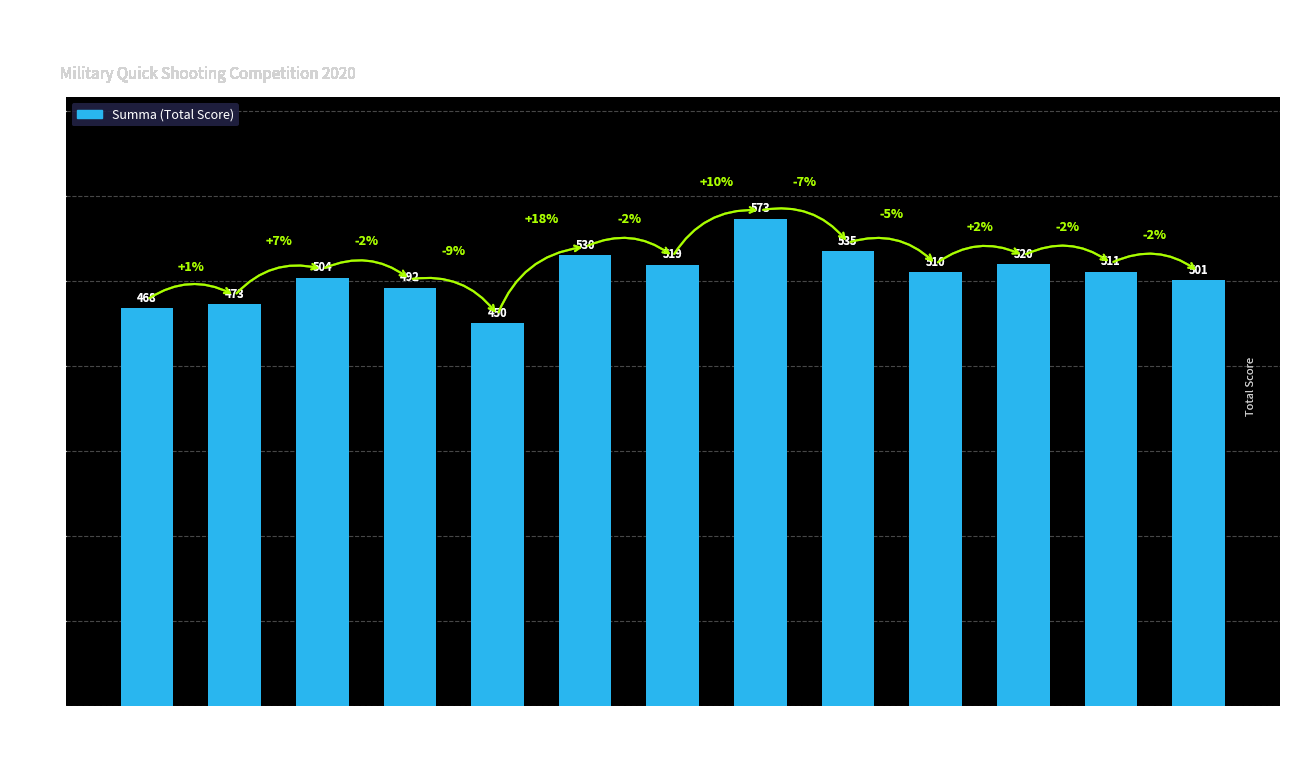

Does the chart contain stacked bars?

No